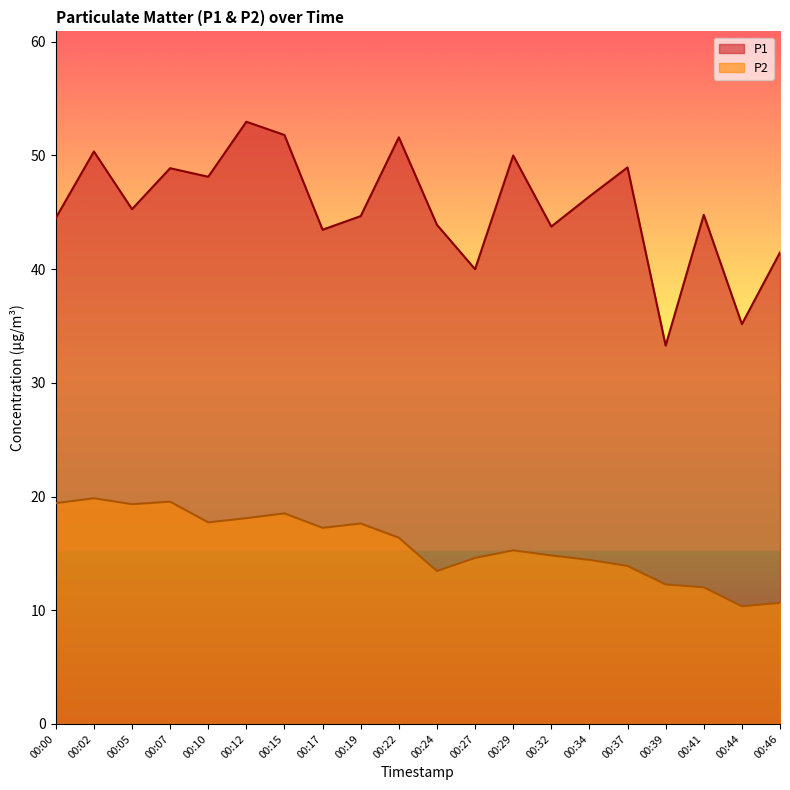

At how many categories does at least one series exceed 18?

20